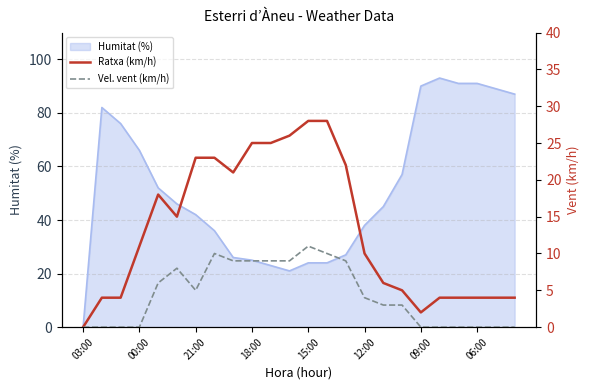

How many values in Vel. vent (km/h) are above zero?

14